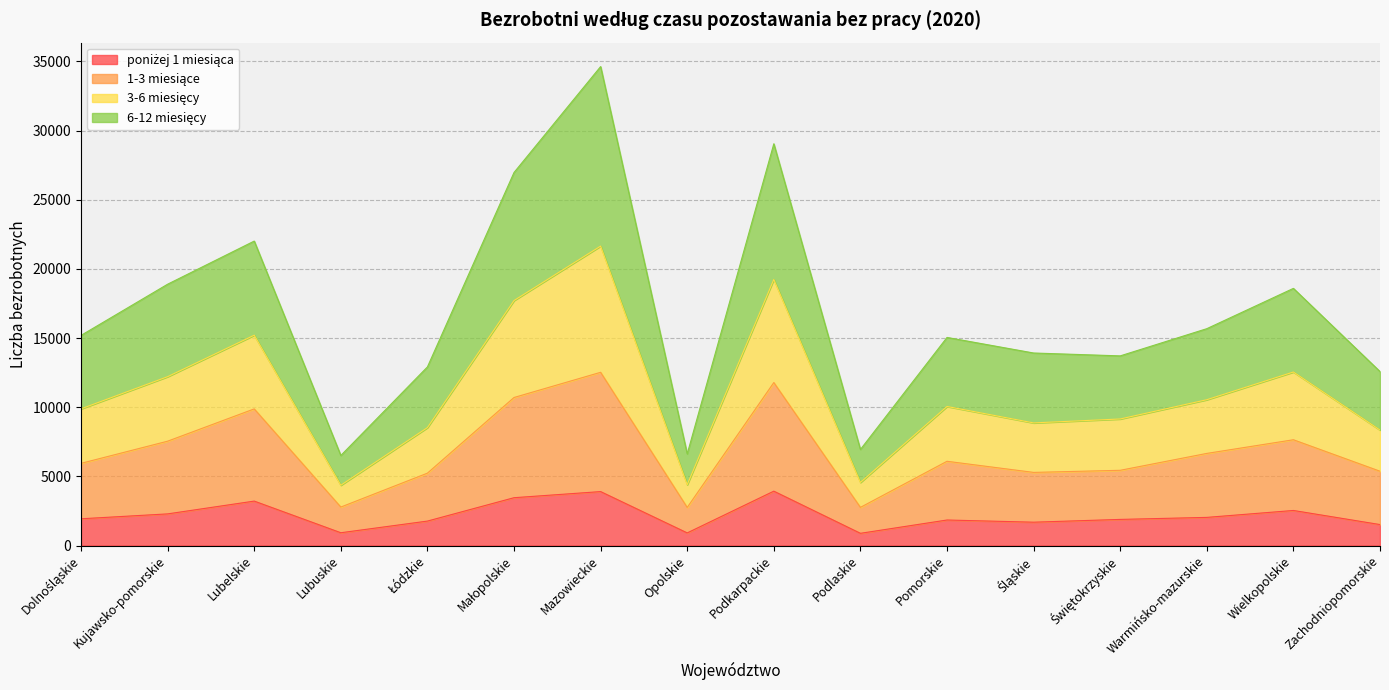

What is the total value across all series at Kujawsko-pomorskie?

18891